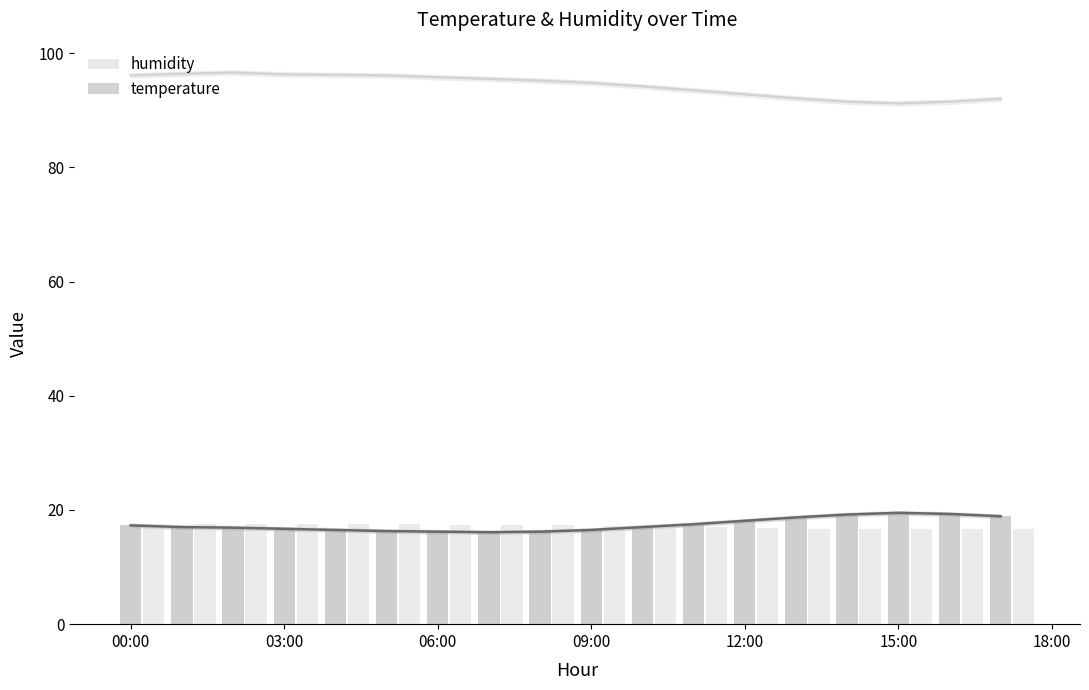

What is the difference between the second highest and minimum values in the temperature_line series?

3.2